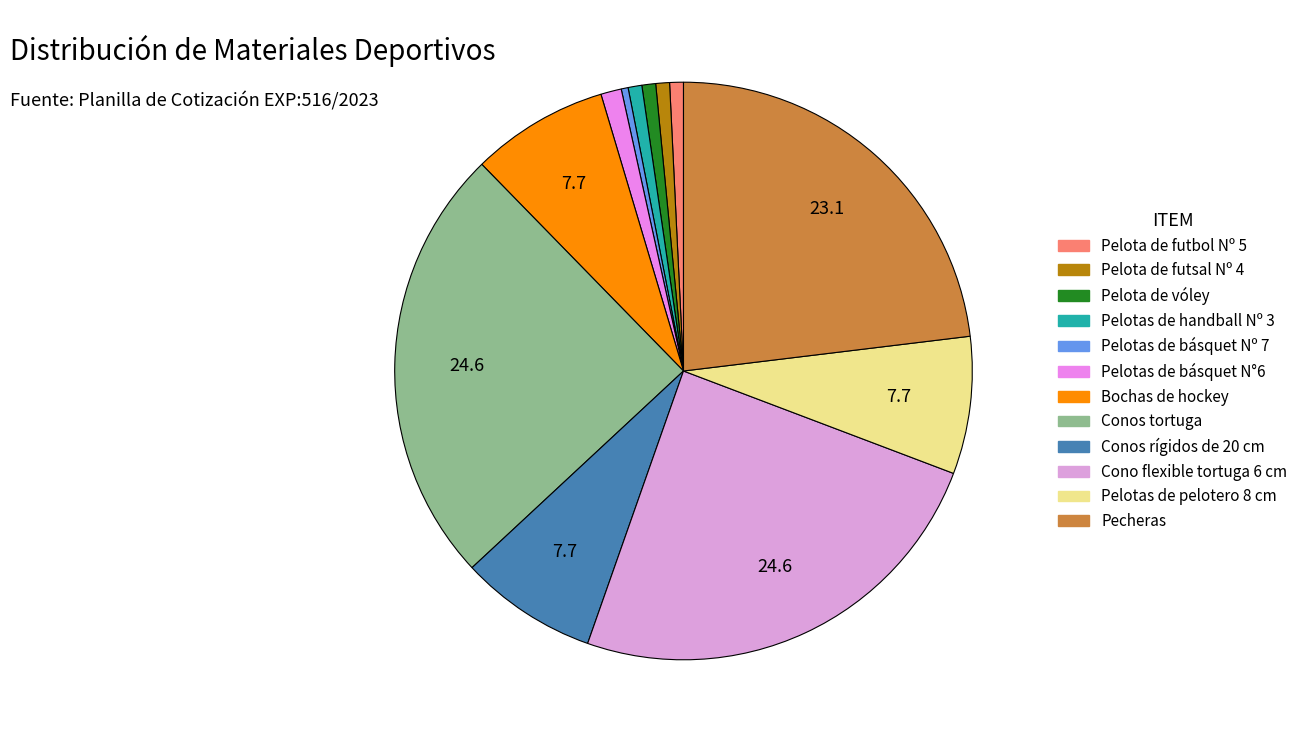

Is there a majority slice in this chart?

No